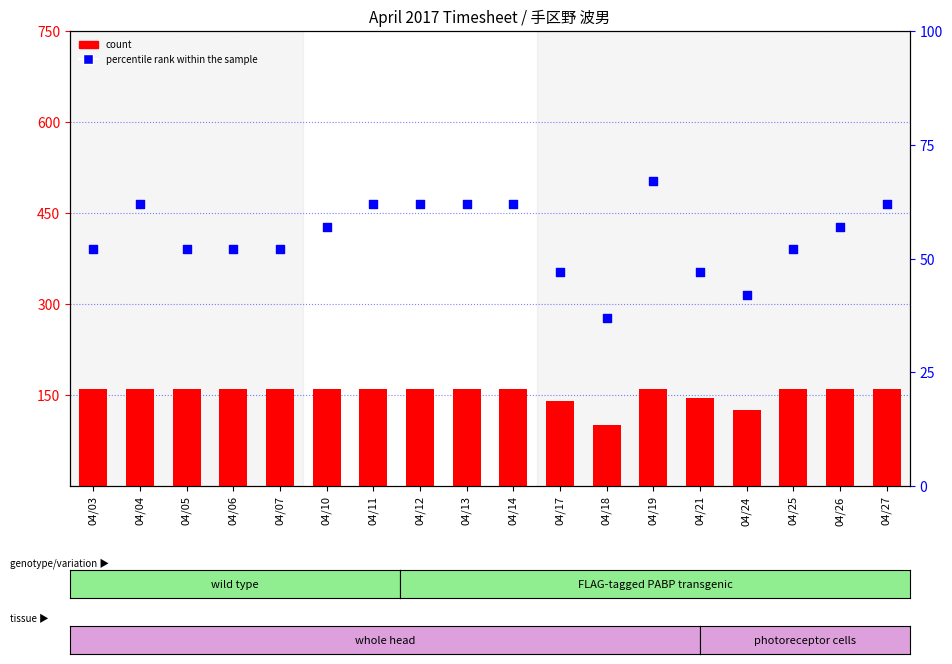

At how many categories does at least one series exceed 116?

17